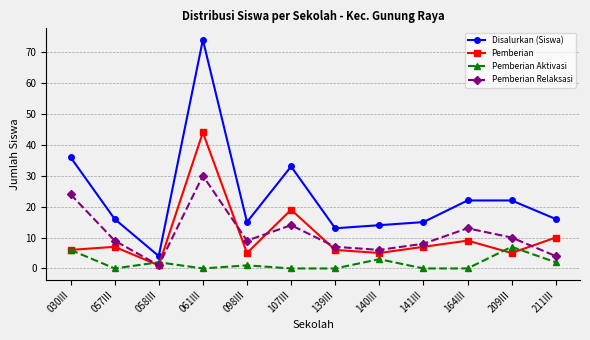

At which label does Pemberian Aktivasi first exceed 1?

030III